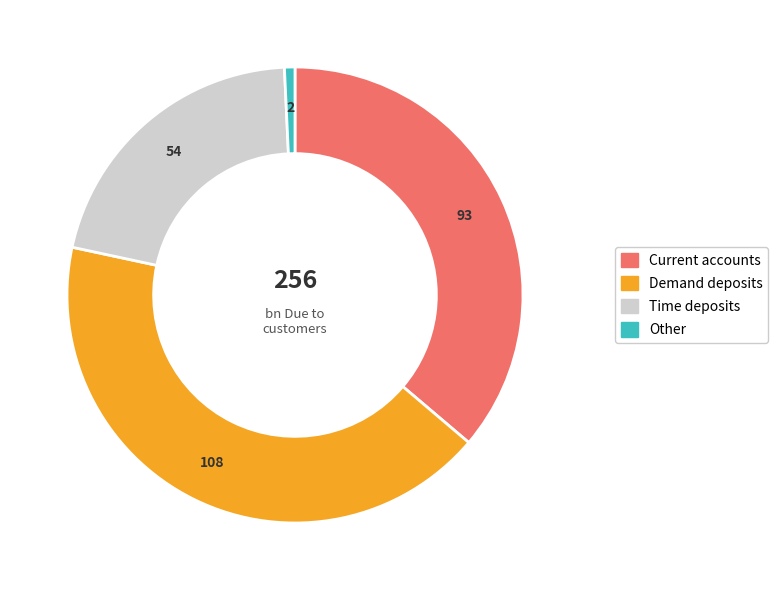

Which slice is the largest?

Demand deposits